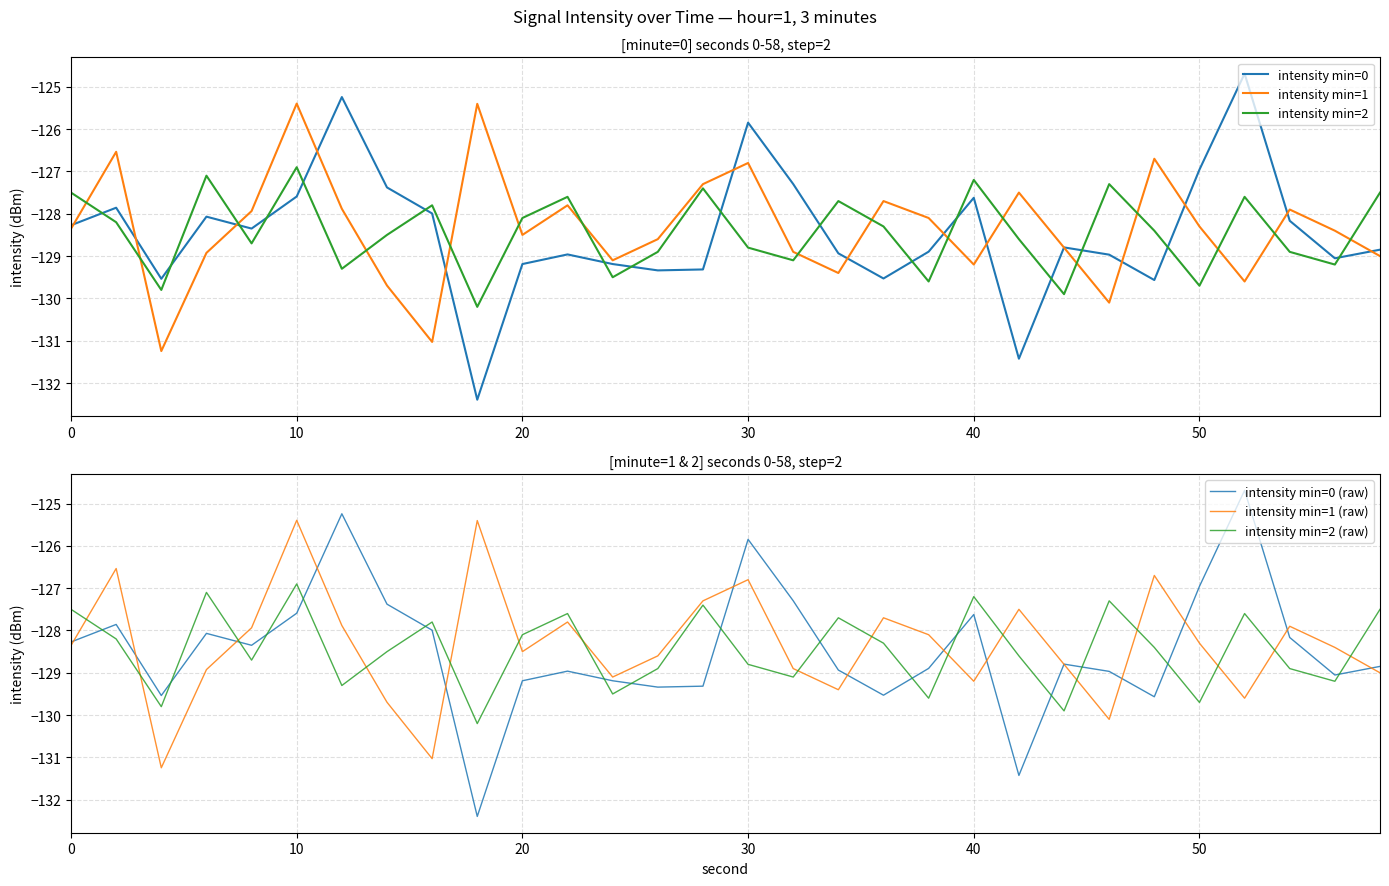

What is the sum of the intensity min=0 (raw) values at 20 and 10?

-256.8